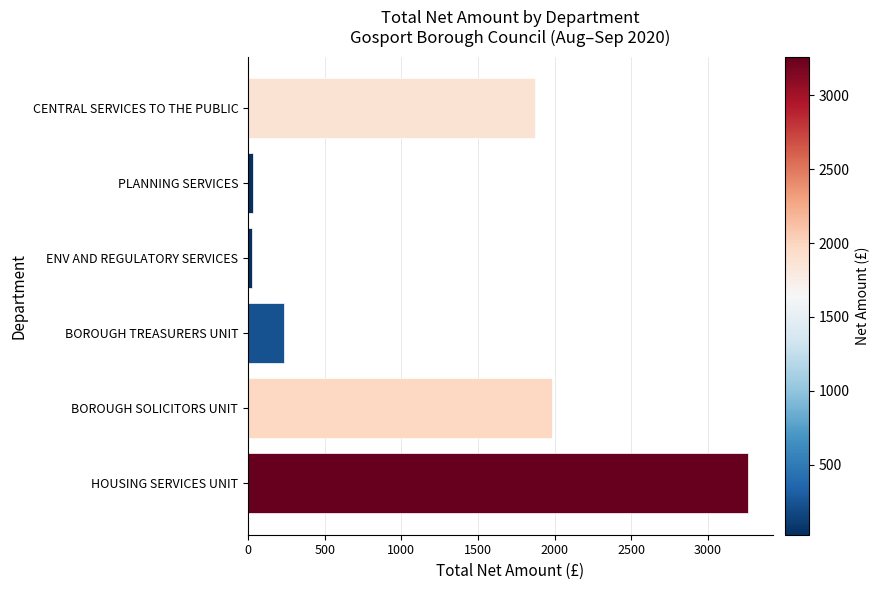

What is the maximum value shown in the chart?

3260.1